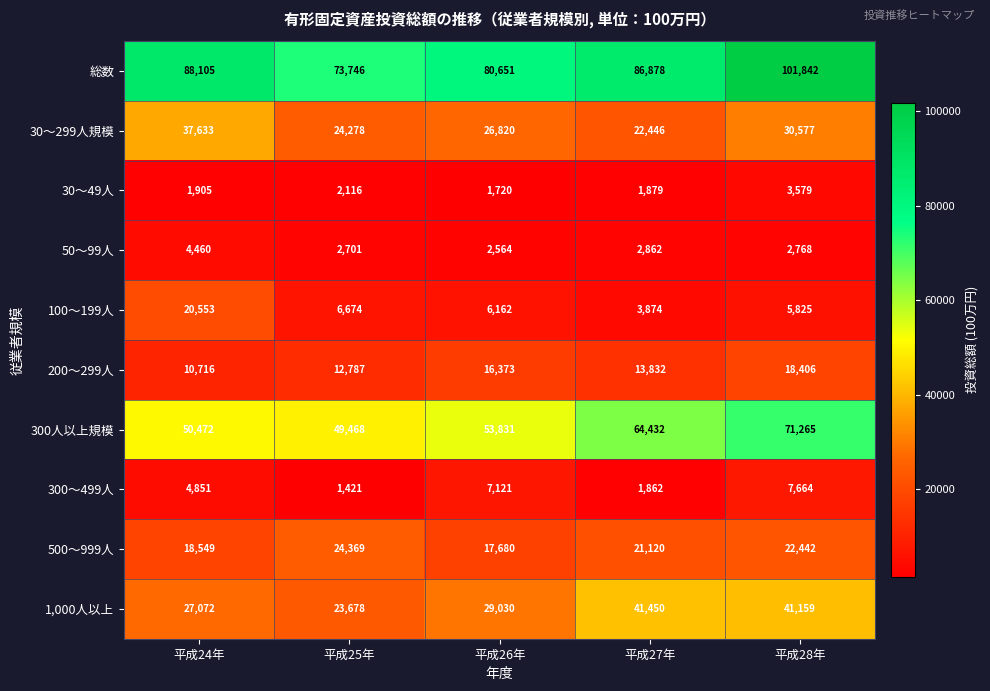

Is it true that 100～199人 equals 5522 at 平成27年?

False